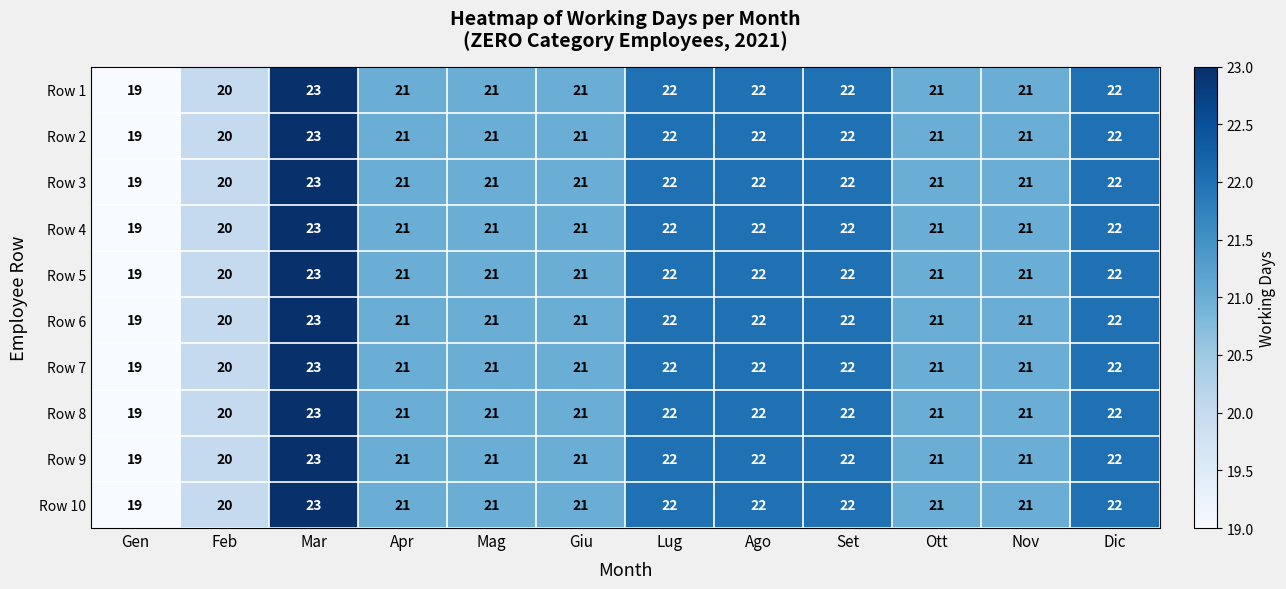

True or false: Row 4 has a value of 9 at Gen.

False